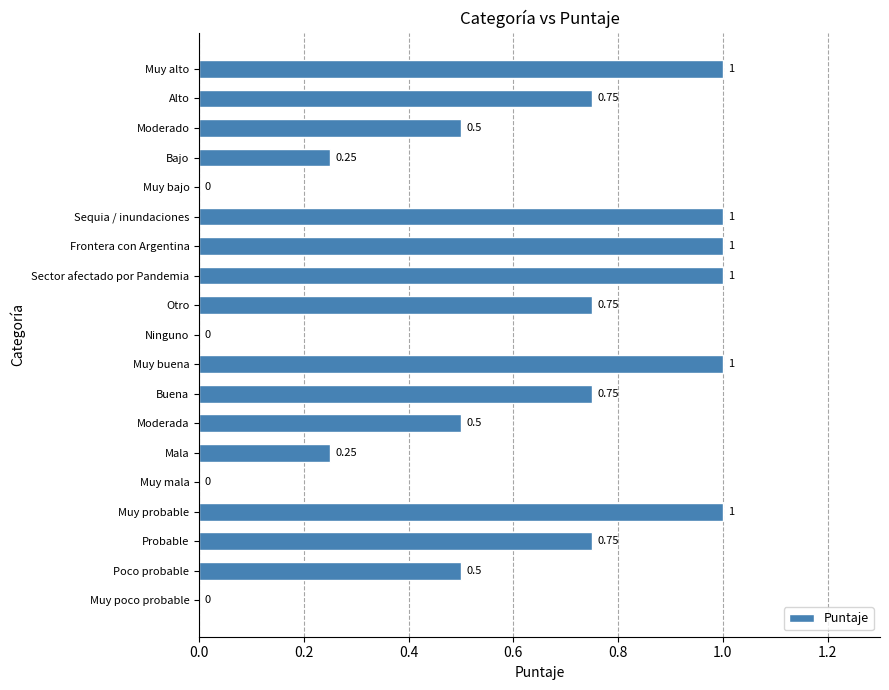

Which has a higher value, Alto or Frontera con Argentina?

Frontera con Argentina